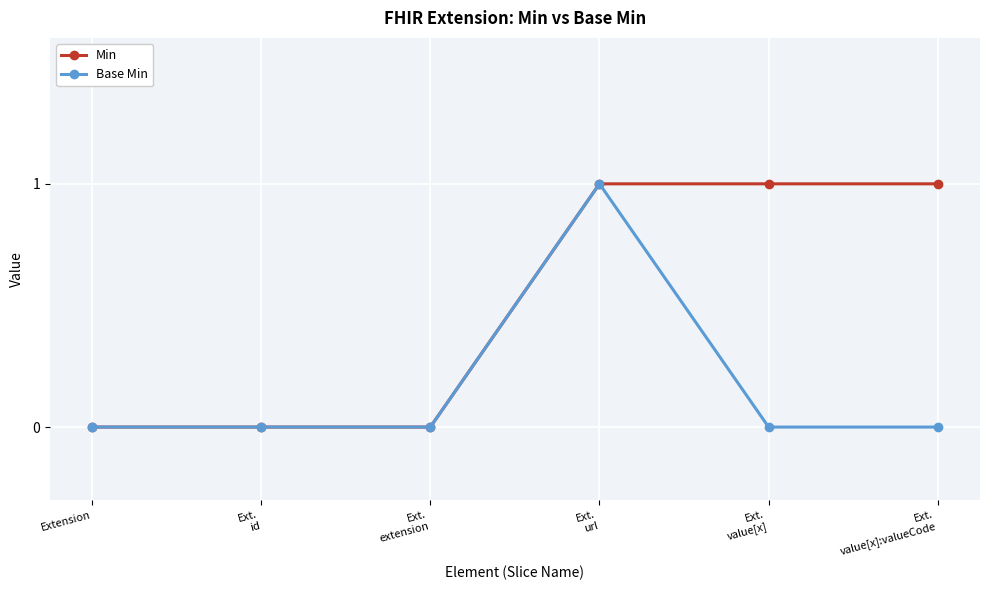

What is the label of the 4th point from the right?

Ext.
extension